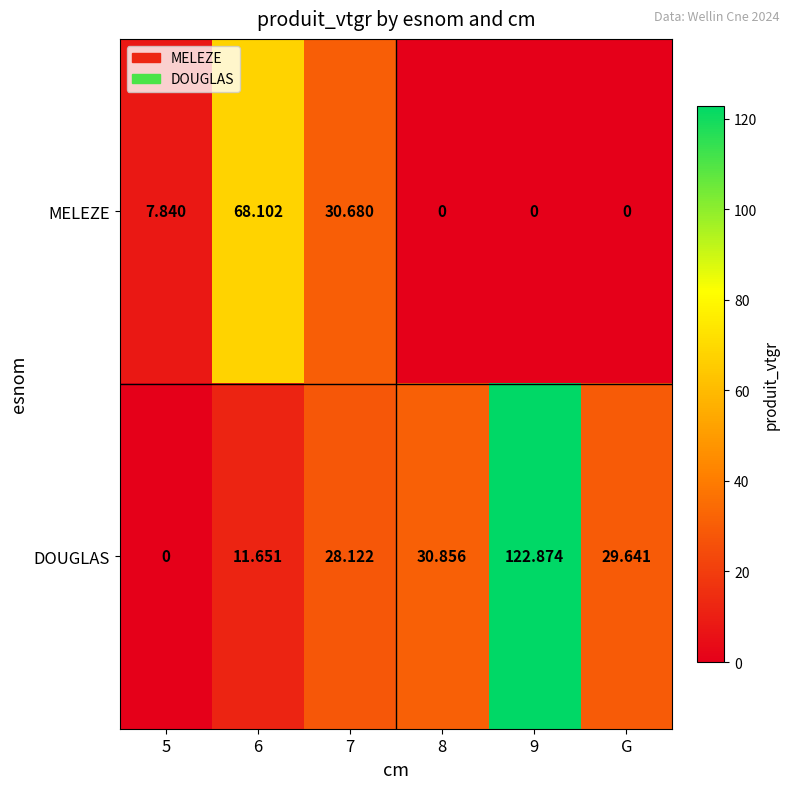

Rank the series by their maximum value, from lowest to highest.

MELEZE, DOUGLAS